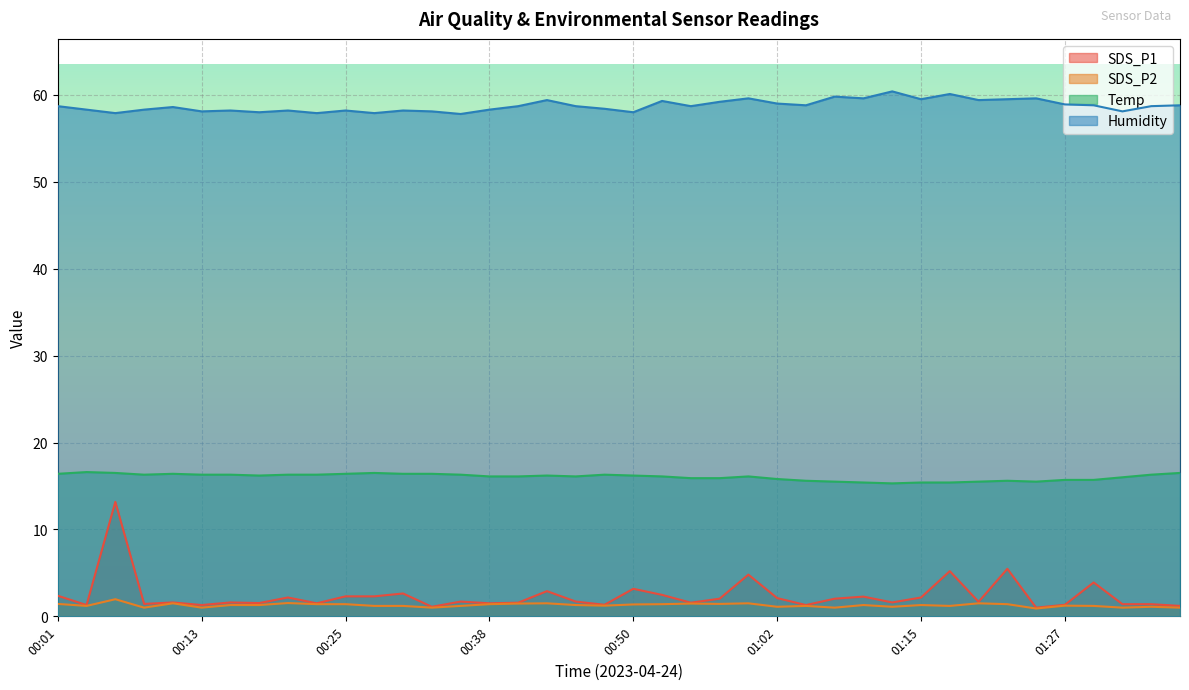

True or false: SDS_P2 and Humidity intersect in this chart.

False